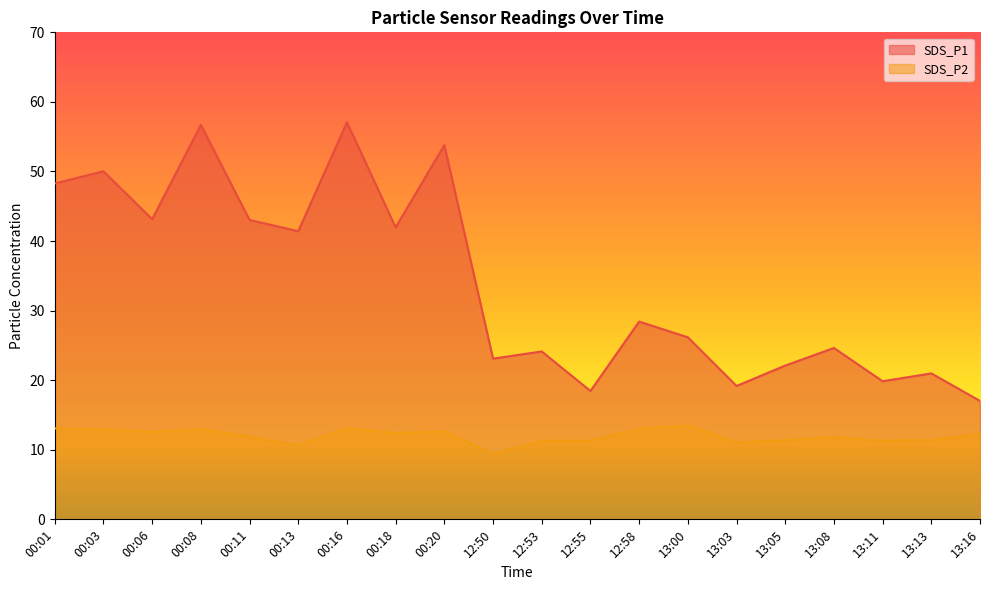

What is the approximate value of SDS_P1 at 00:18?

42.0